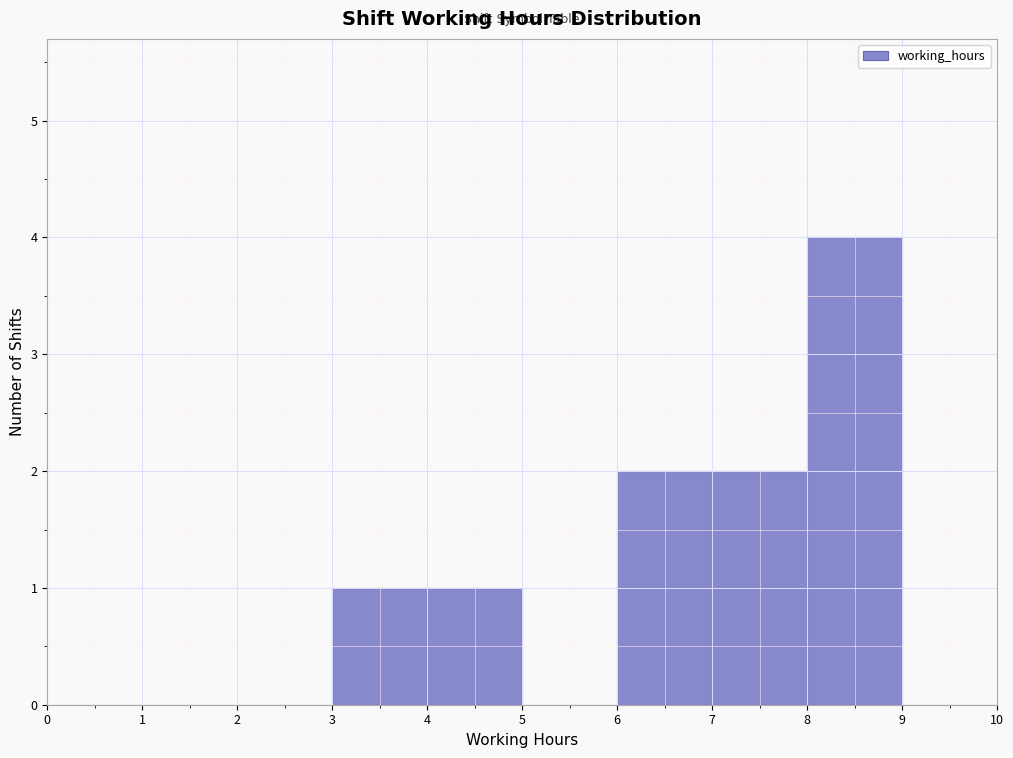

How tall is the bar that spans 3 to 4 on the x-axis? The values are not printed on the chart, so give them approximately, as read against the axis.

1